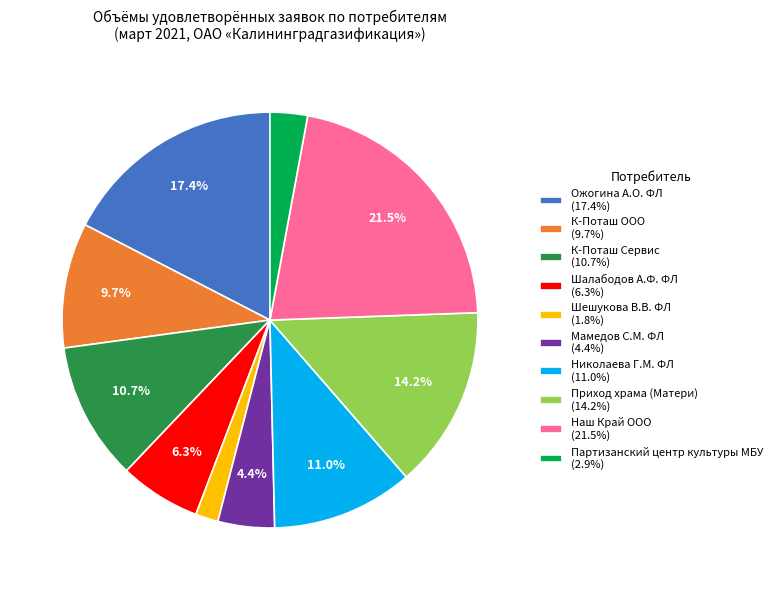

To the nearest percent, what is the average slice percentage?

10%